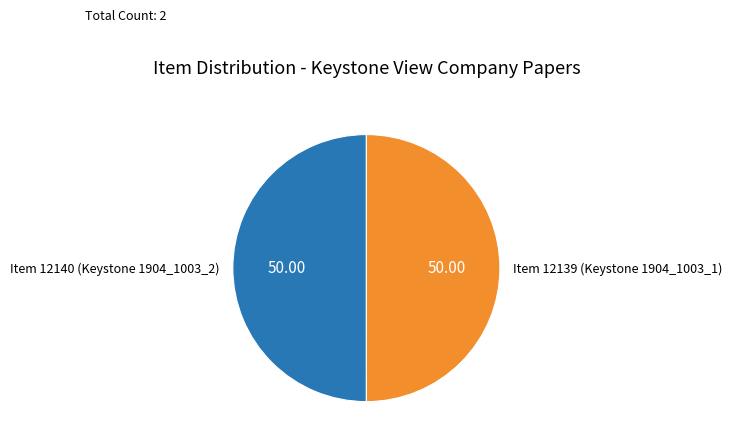

What is the ratio of the value at Item 12139 (Keystone 1904_1003_1) to the value at Item 12140 (Keystone 1904_1003_2)?

1.0